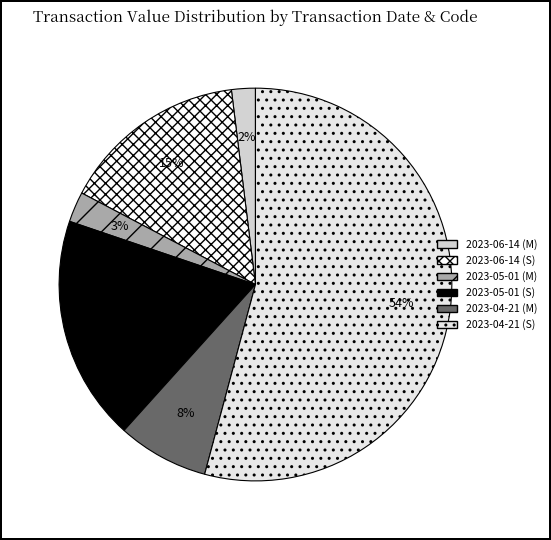

Rank the categories by value from lowest to highest.

2023-06-14 (M), 2023-05-01 (M), 2023-04-21 (M), 2023-06-14 (S), 2023-05-01 (S), 2023-04-21 (S)